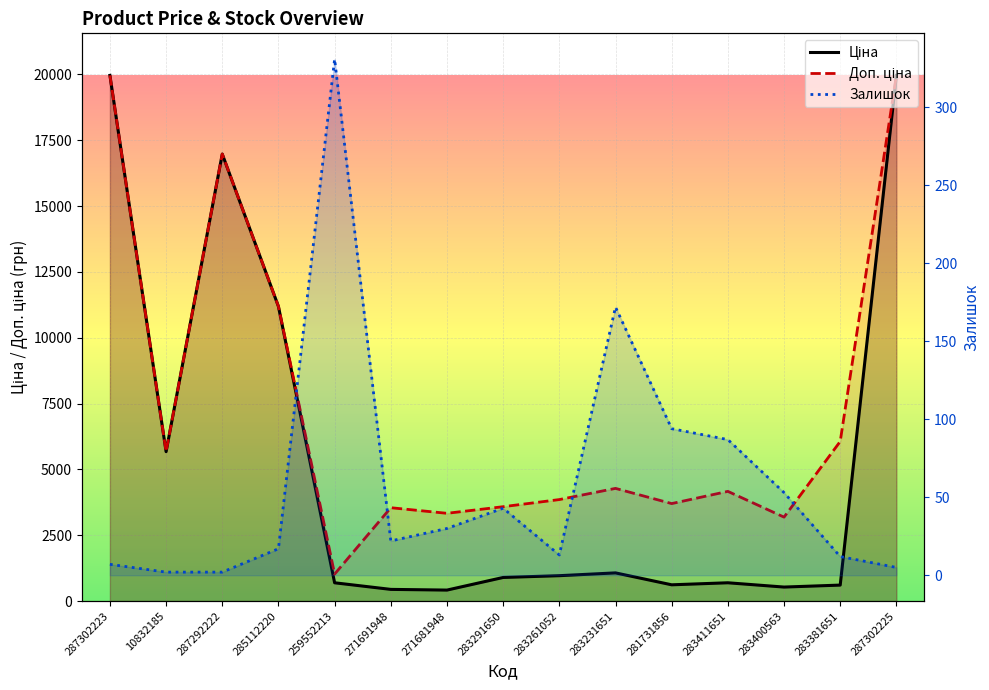

What is the lowest value of the Доп. ціна series?

1024.6